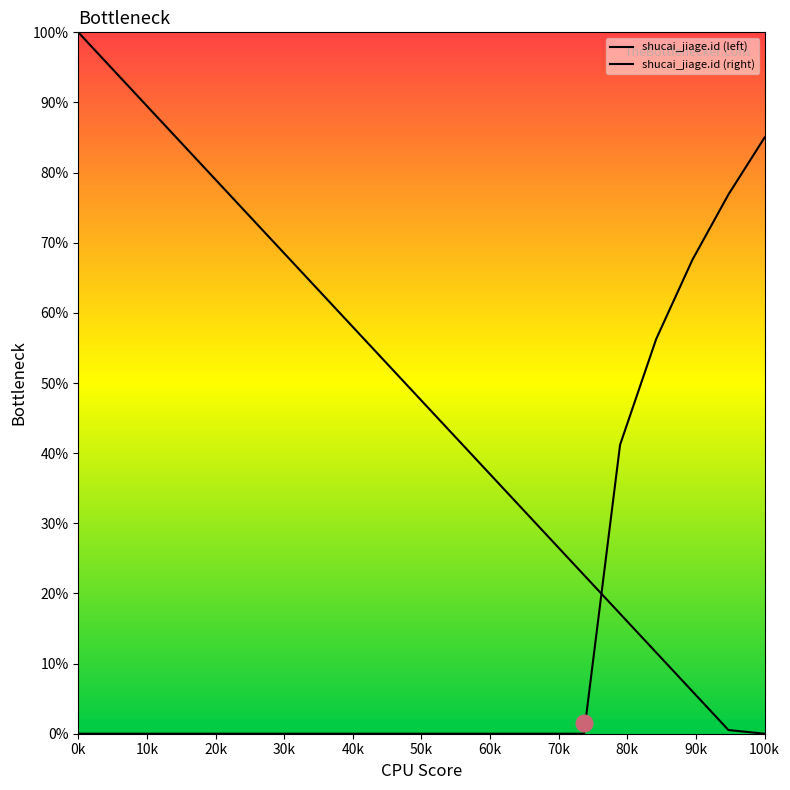

How many lines are shown in the chart?

2